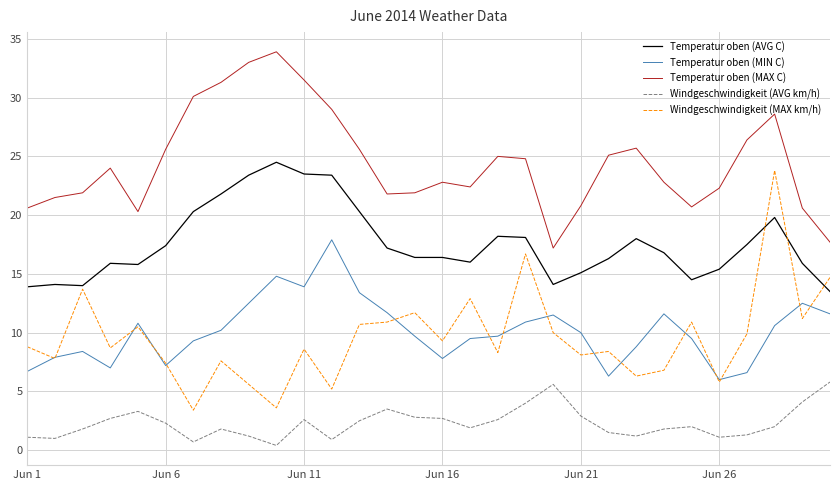

True or false: Windgeschwindigkeit (MAX km/h) and Temperatur oben (MAX C) cross at least once.

False